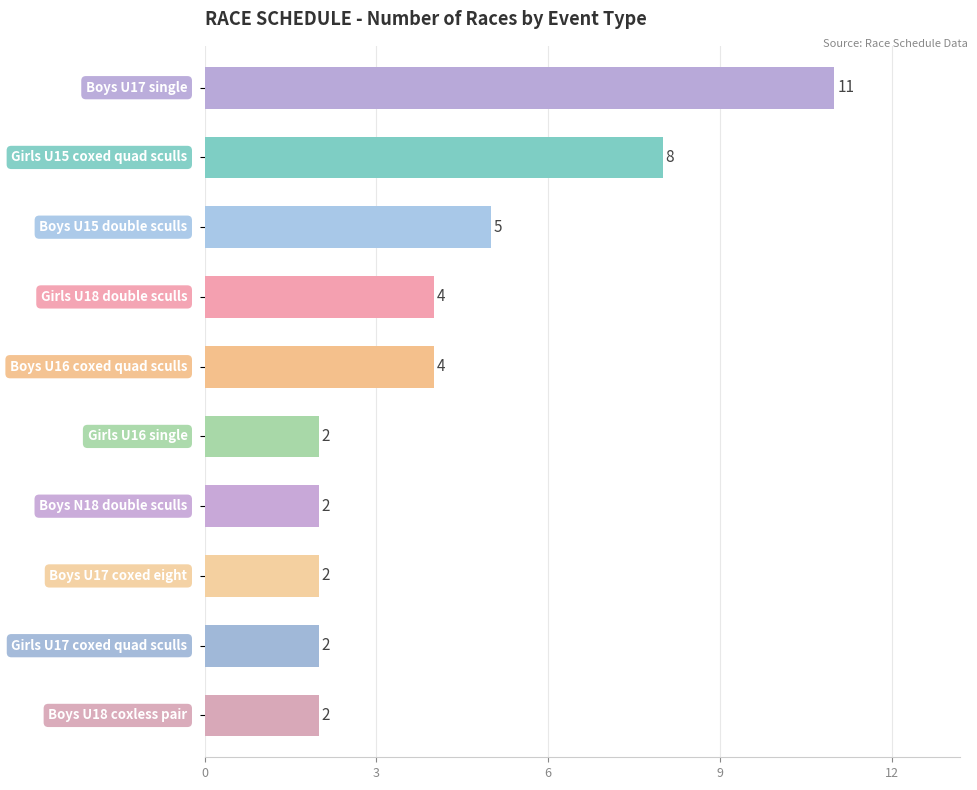

How many categories are shown in the chart?

10